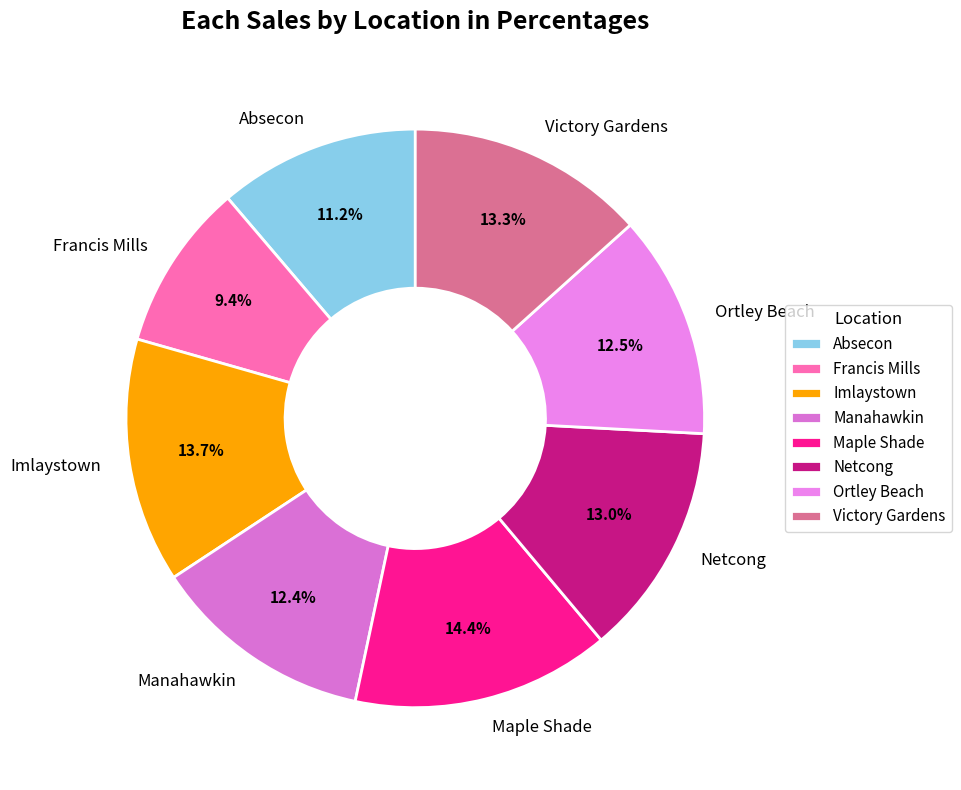

Does Imlaystown represent more than half of the total?

No